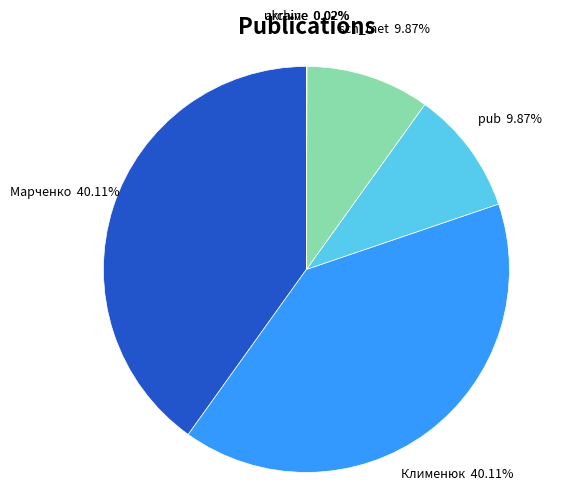

Approximately how many times larger is the value at Клименюк compared to sch_met?

4.1